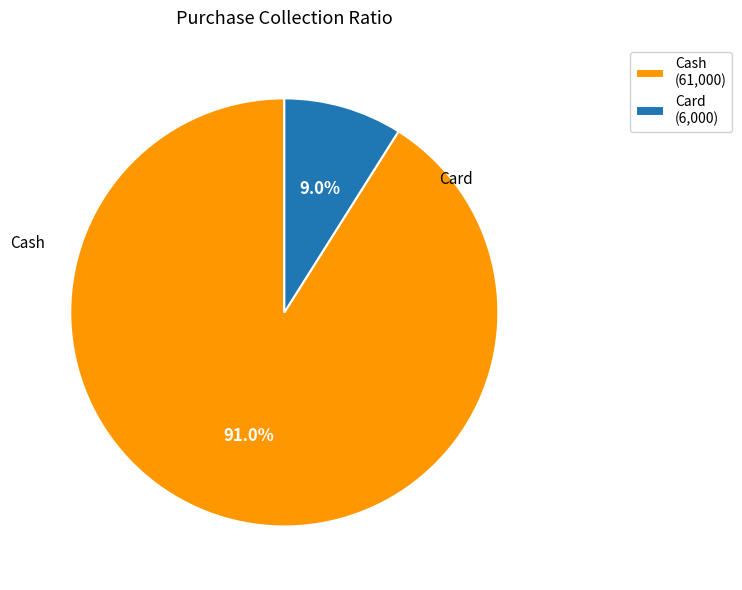

What portion of the pie excludes Cash?

9.0%